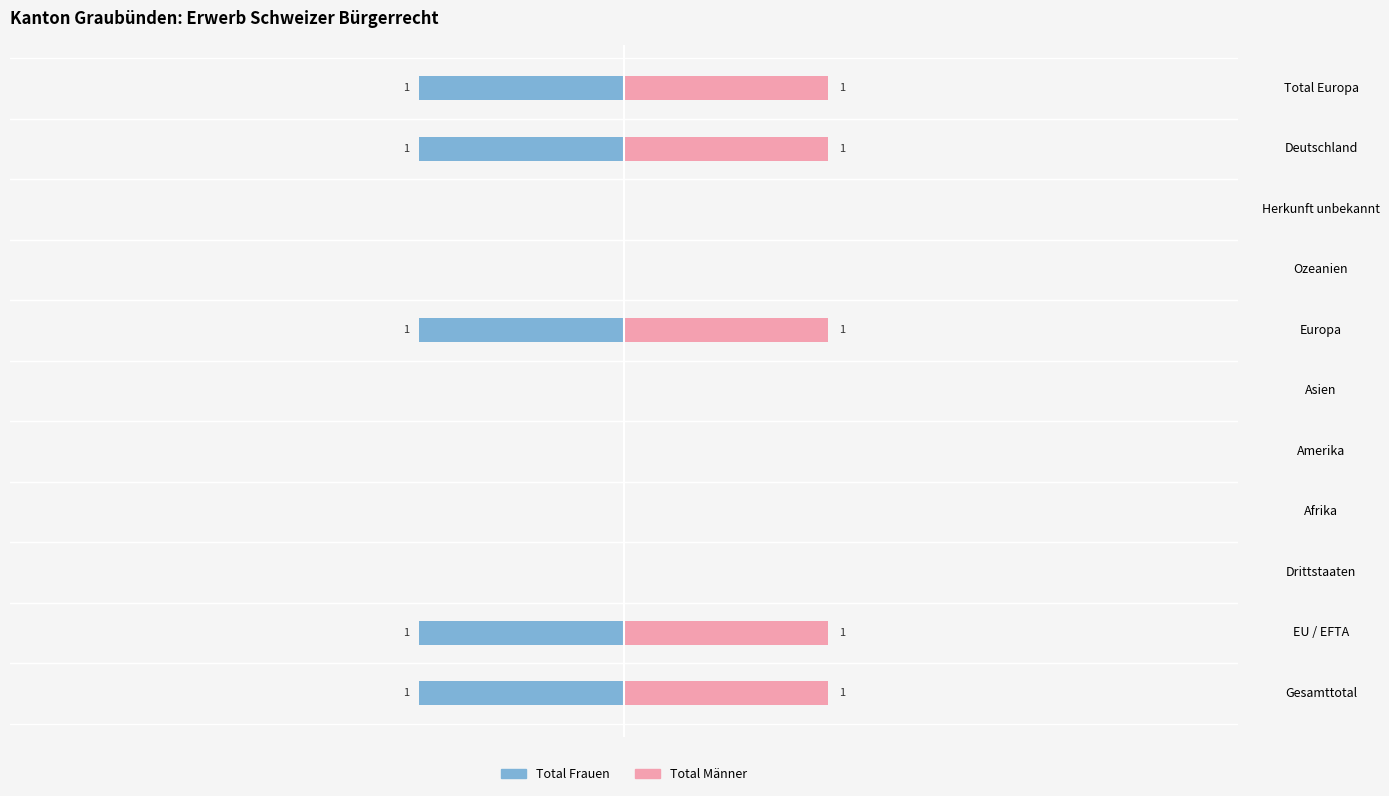

What is the value of the Total Frauen bar at the 2nd from the left?

-1